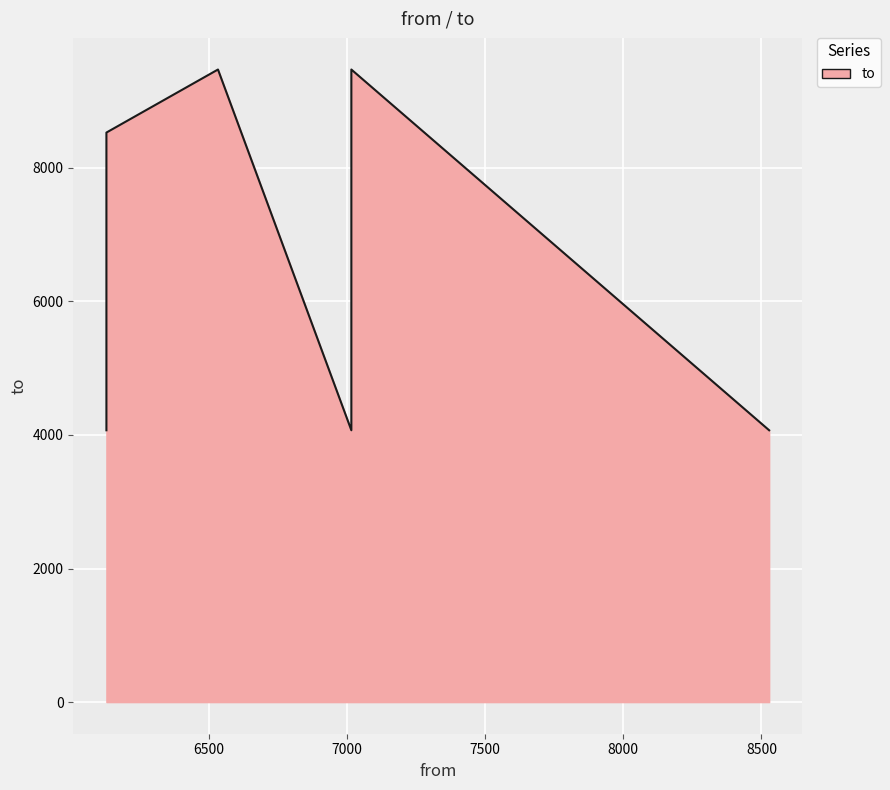

How many interior local peaks (higher than both neighbors) does the data have?

2